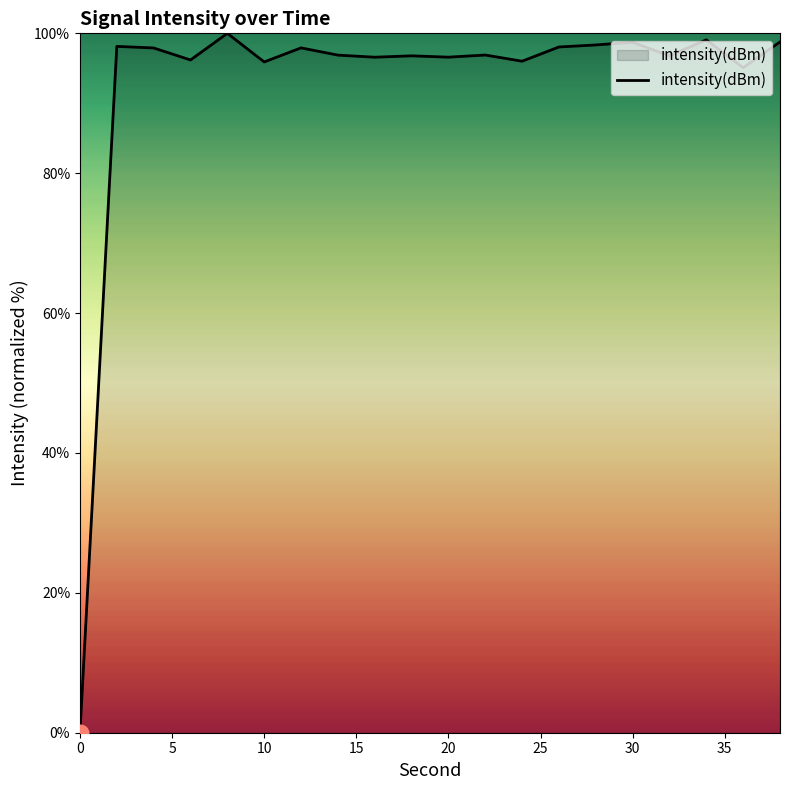

What is the difference between the maximum and minimum values?

100.0